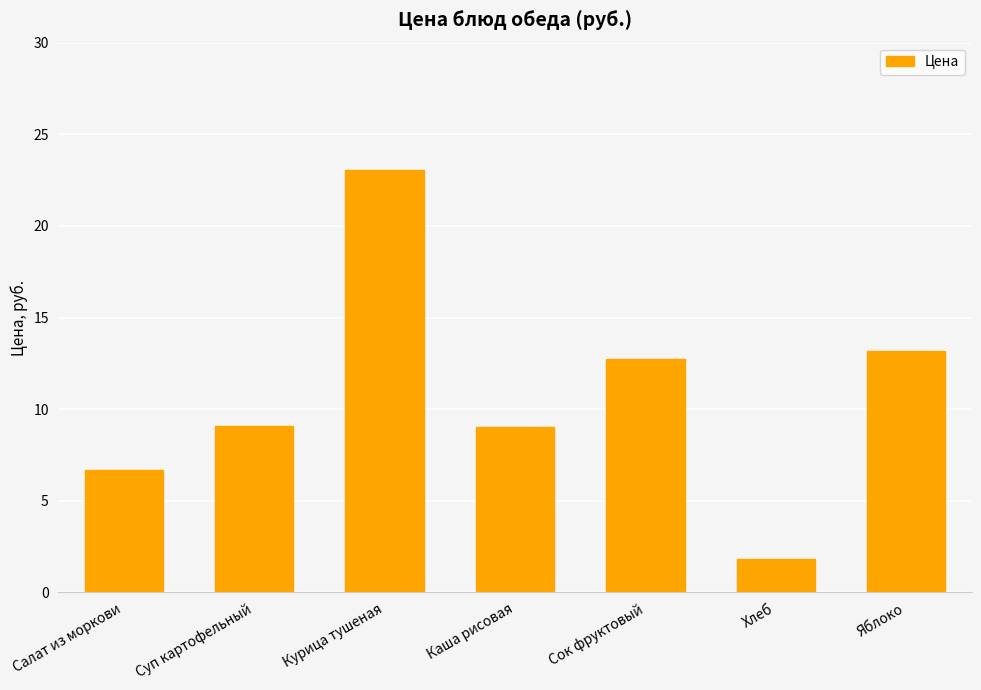

What is the minimum value shown in the chart?

1.8